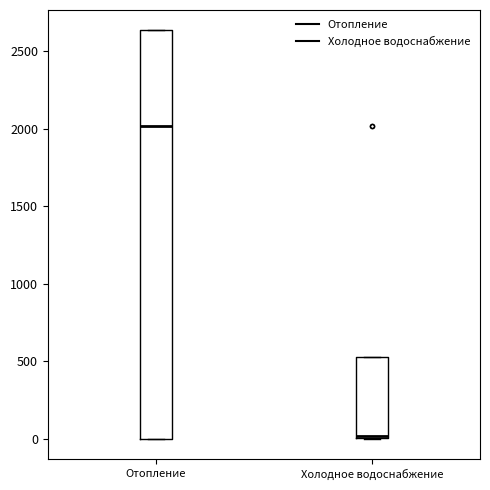

Which box's median line is the highest?

Отопление